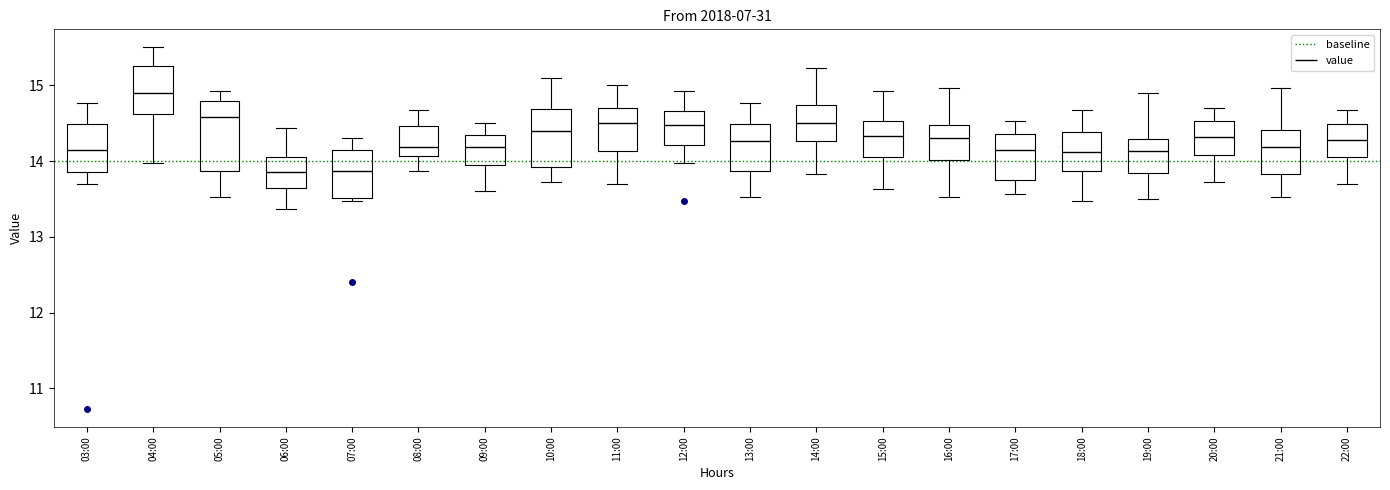

Comparing the boxes themselves (not the whiskers), which one is the tallest?

05:00